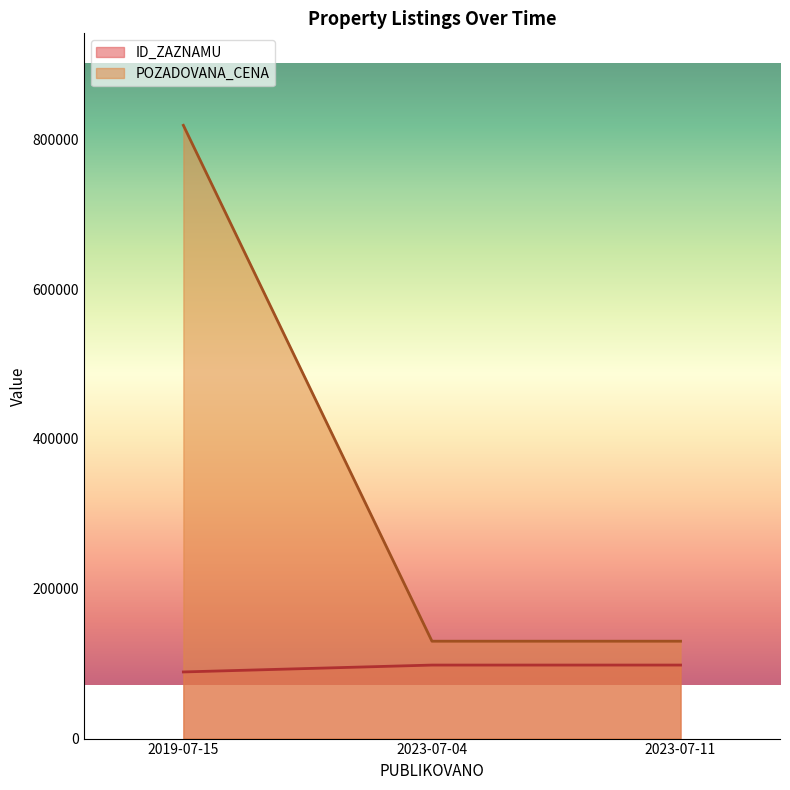

Is it true that POZADOVANA_CENA equals 83894 at 2023-07-04?

False